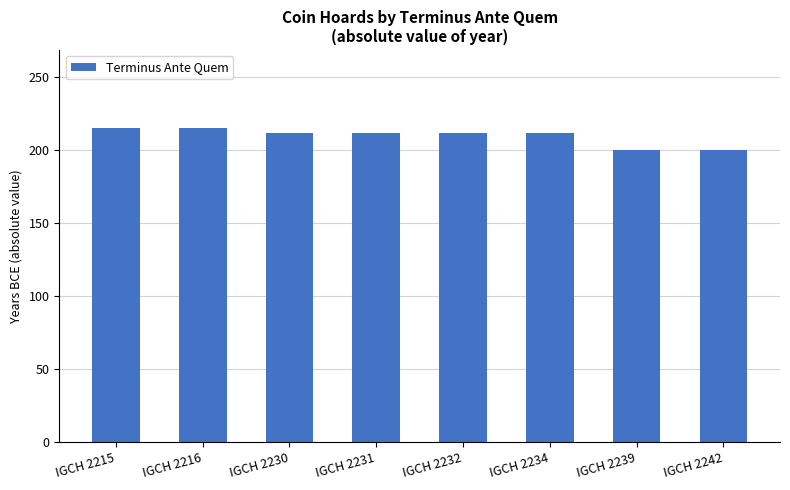

How many values are below 212?

2